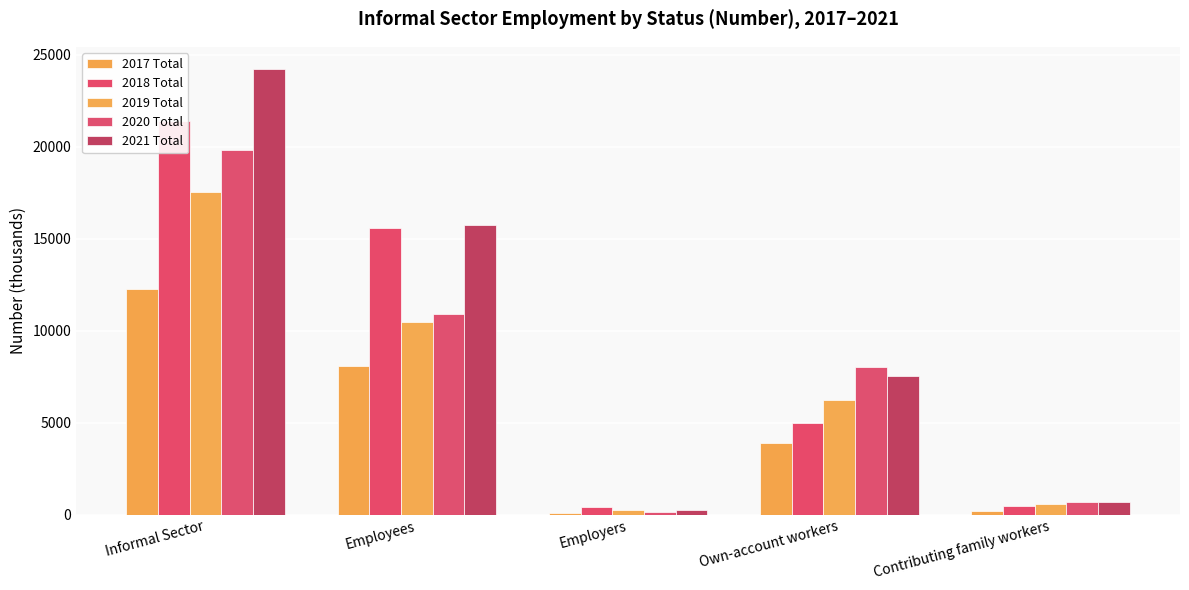

What is the sum of all 2021 Total values?

48454.0